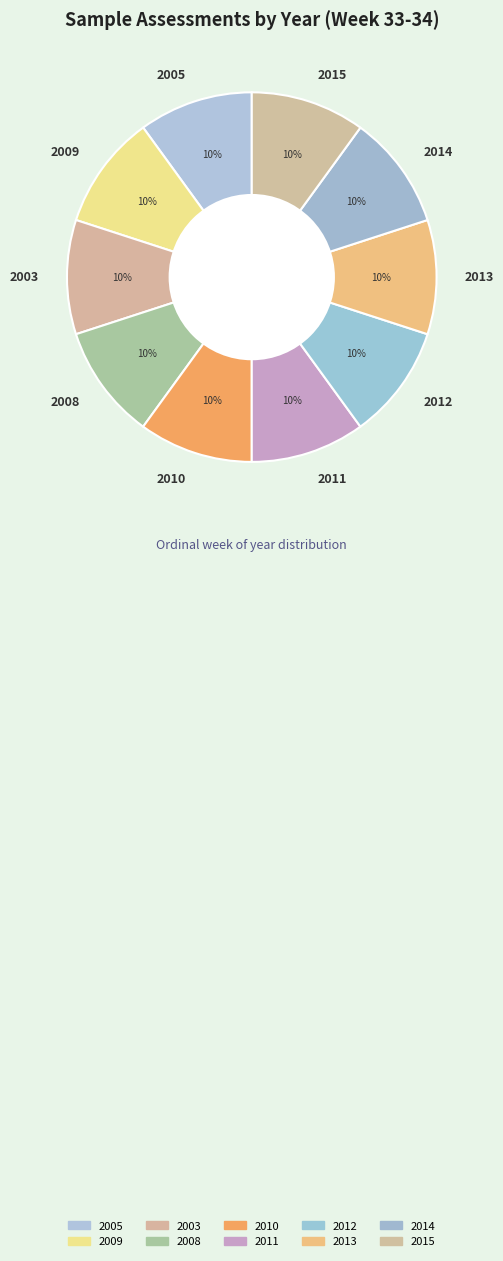

Does 2009 represent more than half of the total?

No